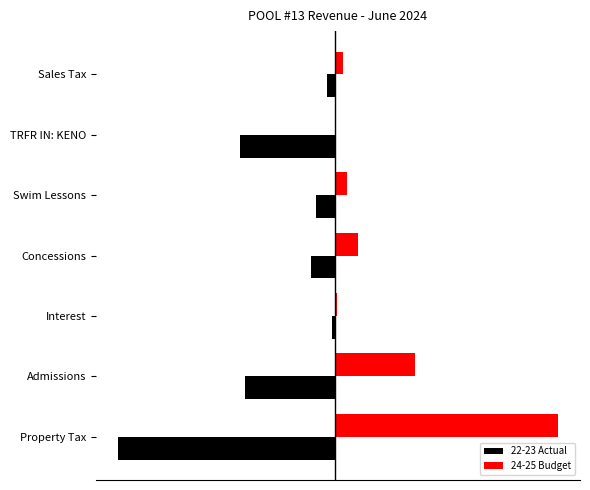

Which series has the widest spread of values?

24-25 Budget